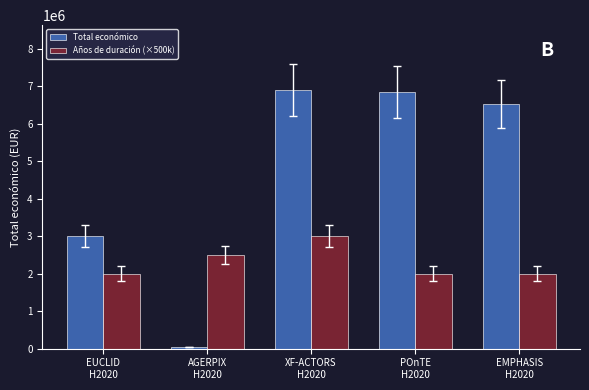

At which category is the sum across all series the highest?

XF-ACTORS
H2020